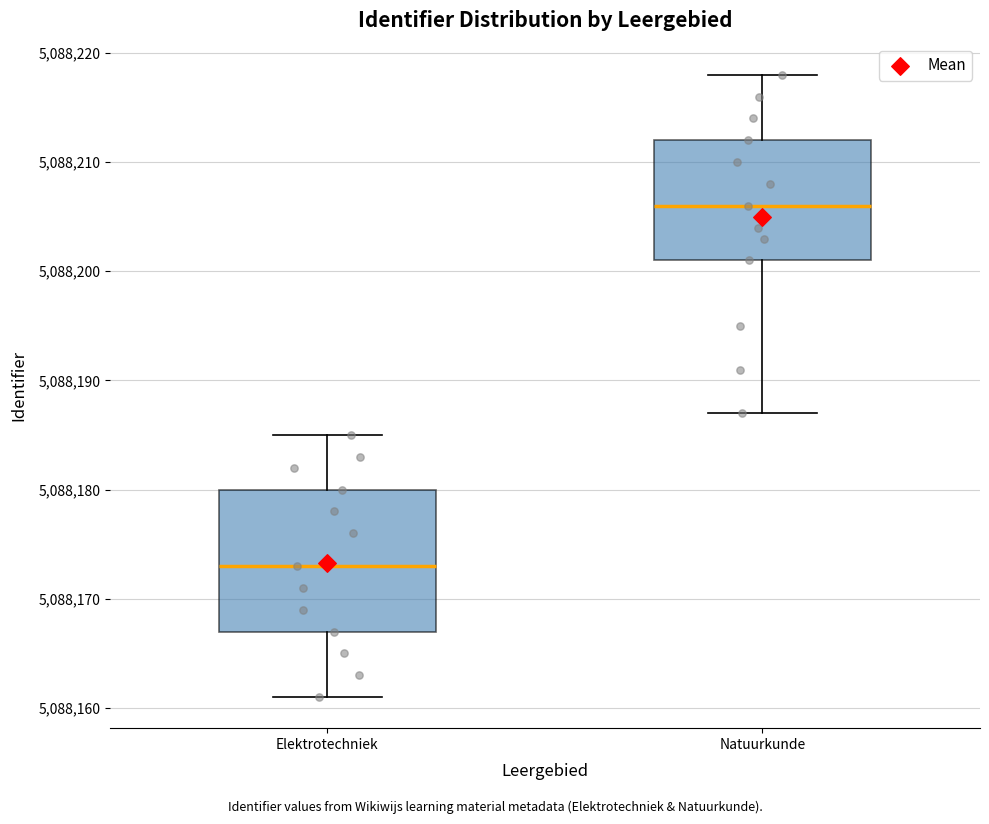

Where is the upper edge of the box for Elektrotechniek on the y-axis? The values are not printed on the chart, so give them approximately, as read against the axis.

5088180